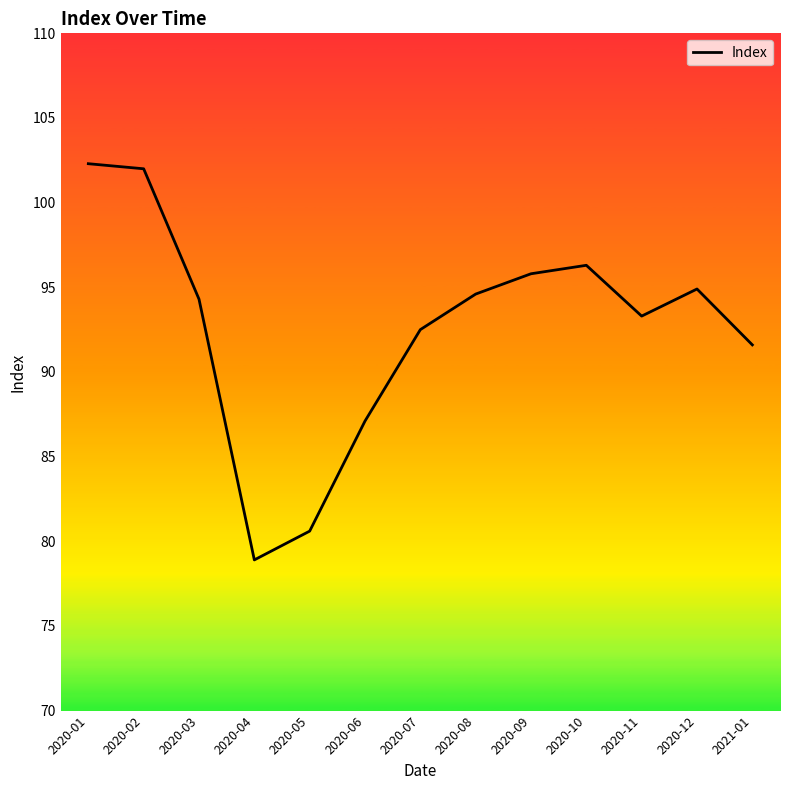

What is the greatest value displayed?

102.3